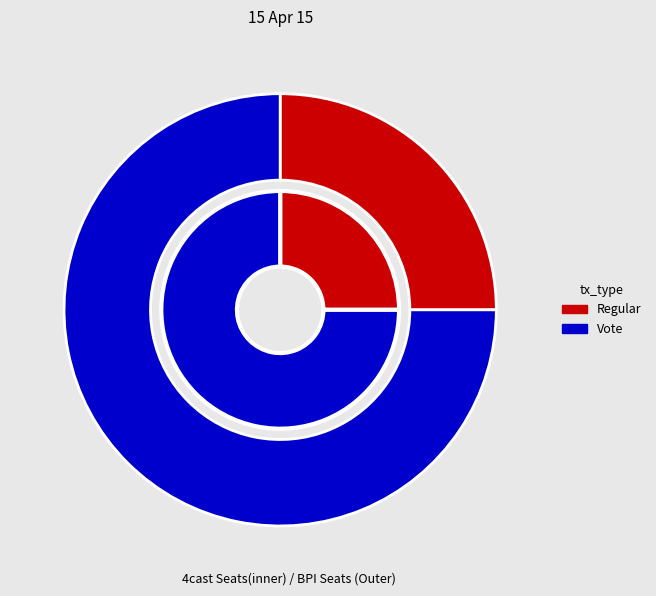

To the nearest percent, what is the average slice percentage?

50%